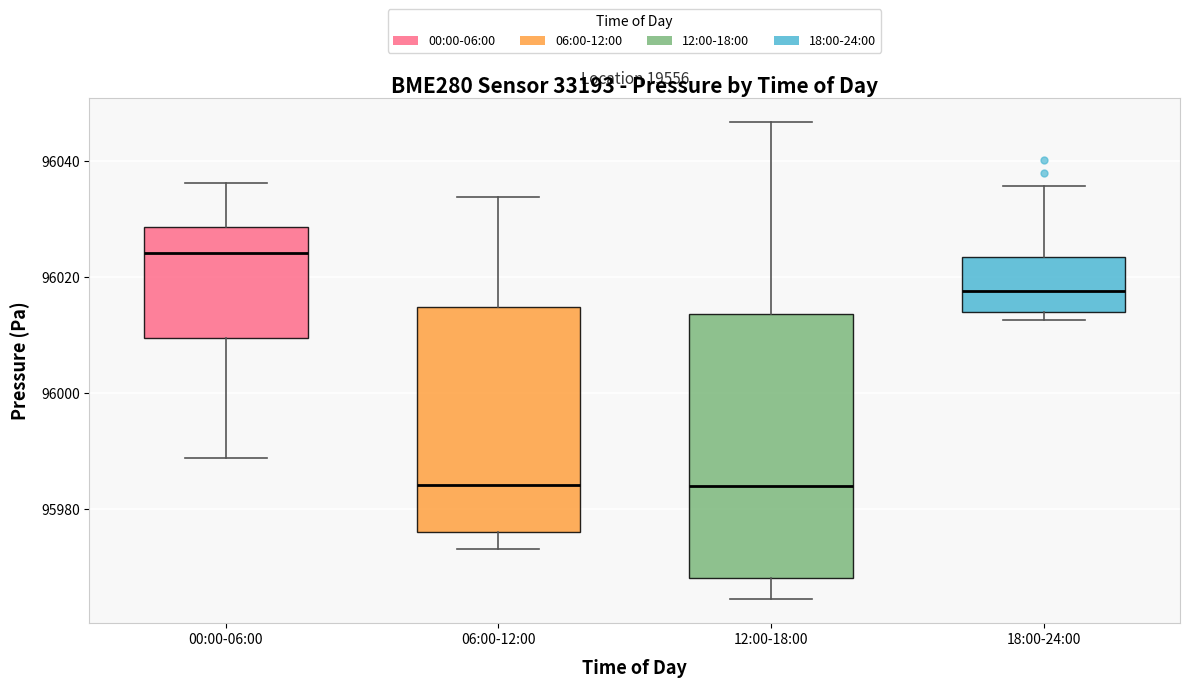

Reading left to right, read every box against the y-axis: the position of its median line, the range the box covers, and the ends of its whiskers. The values are not printed on the chart, so give them approximately, as read against the axis.

00:00-06:00: median 96024, box 96010 to 96028, whiskers 95988 to 96036
06:00-12:00: median 95984, box 95976 to 96014, whiskers 95974 to 96034
12:00-18:00: median 95984, box 95968 to 96014, whiskers 95964 to 96046
18:00-24:00: median 96018, box 96014 to 96024, whiskers 96012 to 96036